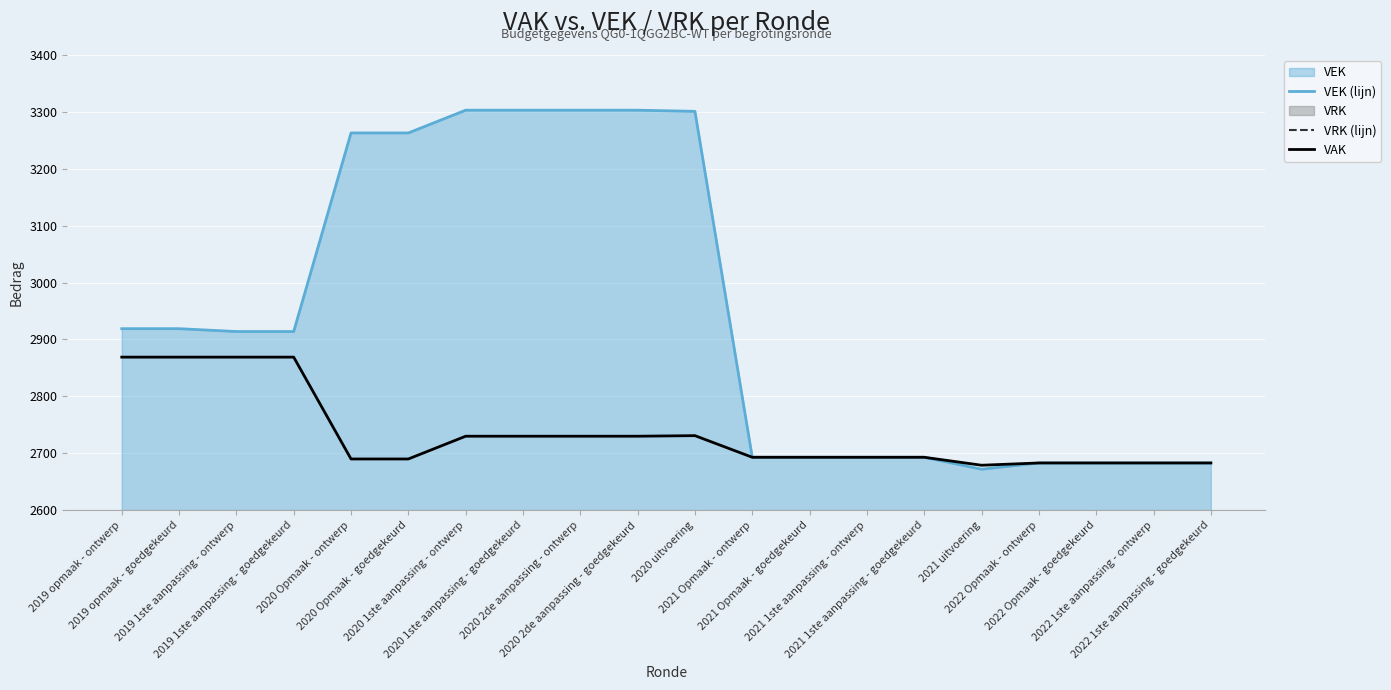

What is the difference between the maximum and minimum values in the VRK (lijn) series?

189.3